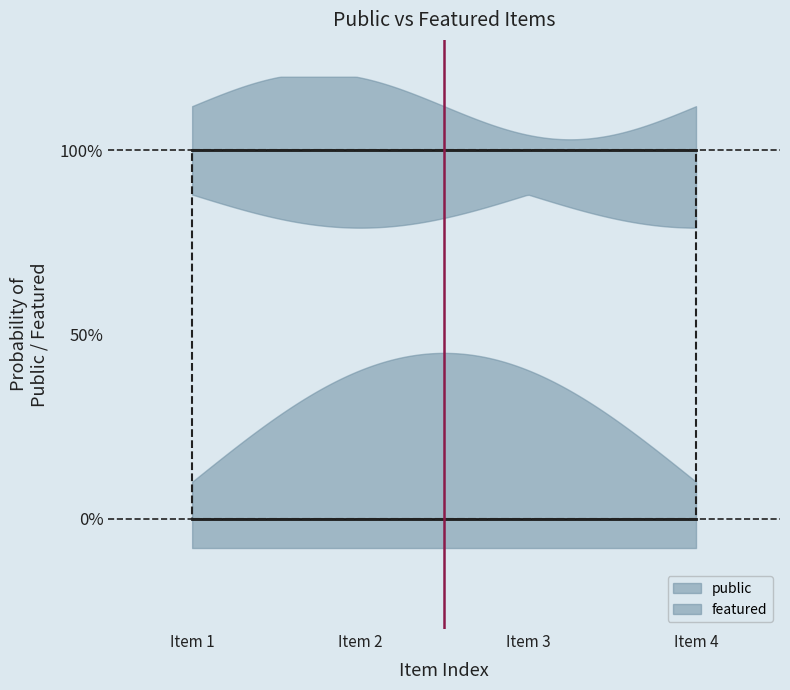

Reading left to right, extract all data points from this chart.

public: 1	1	1	1
featured: 0	0	0	0